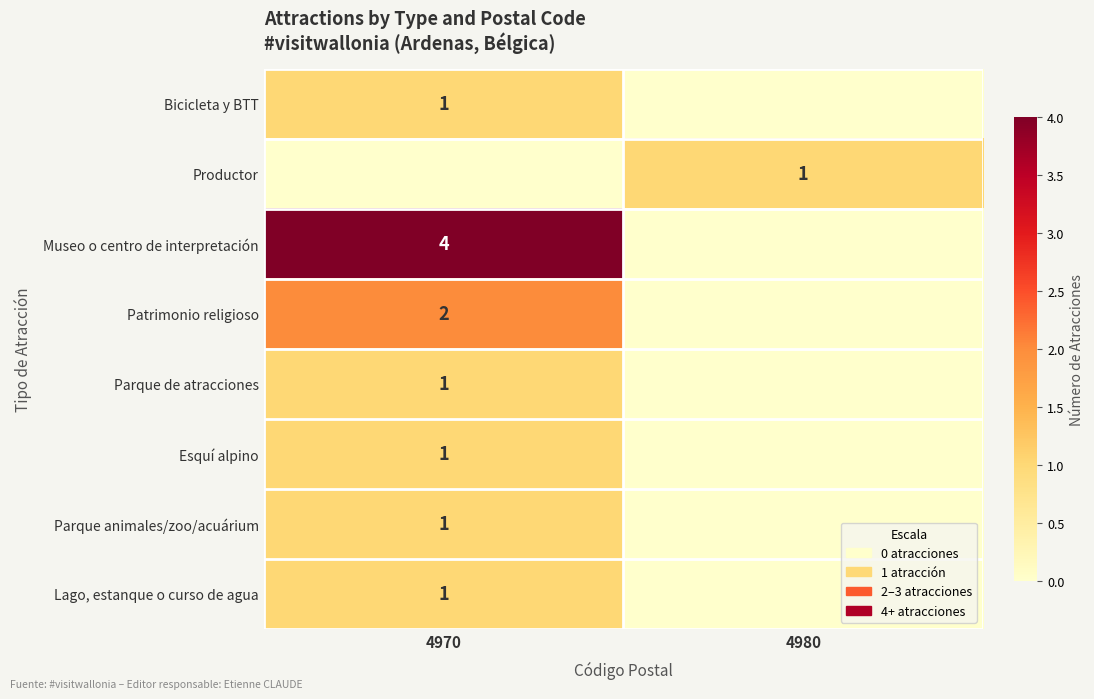

True or false: Museo o centro de interpretación has a value of 4 at 4970.

True